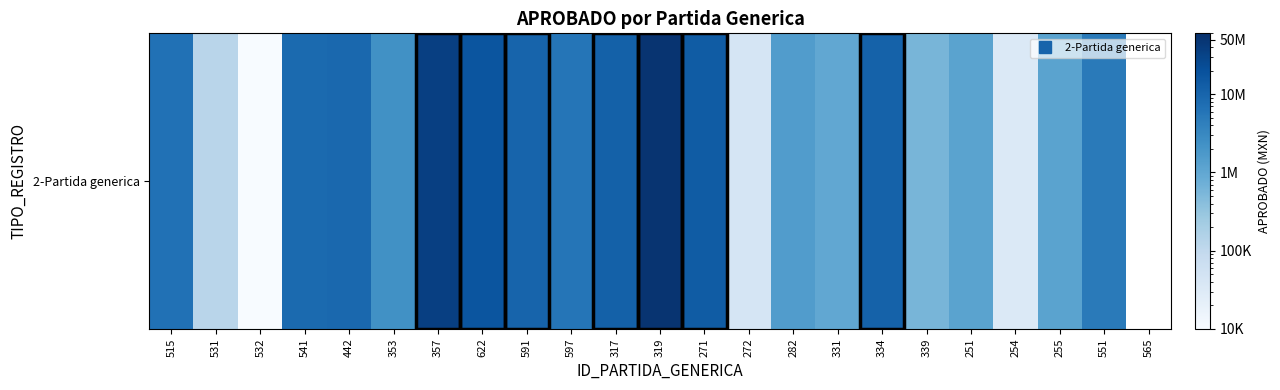

Read the value at 319.

51900000.0